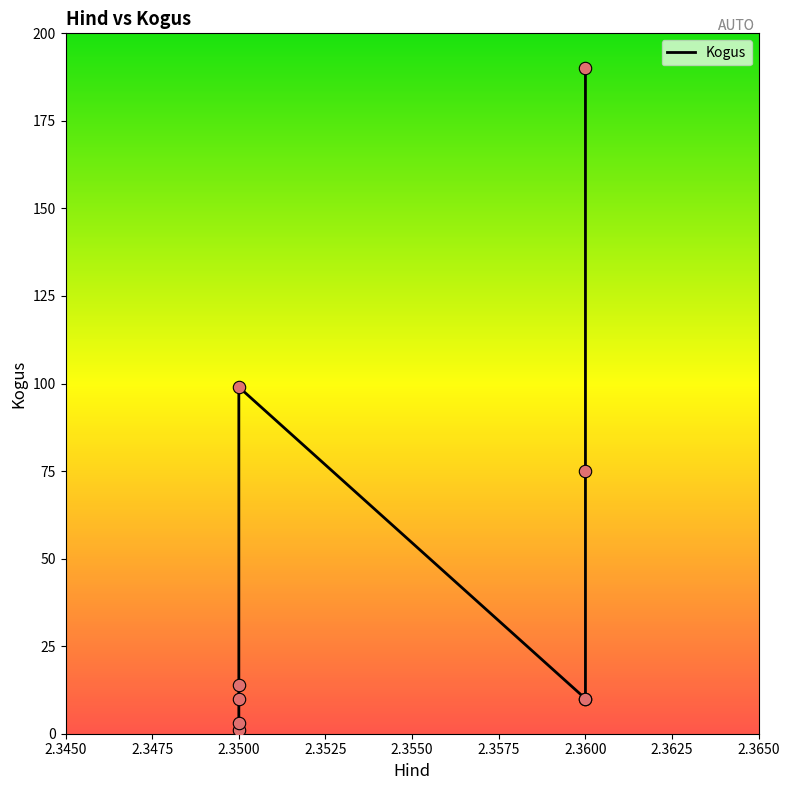

What is the change in value from 2.3475 to 2.3550?

+96